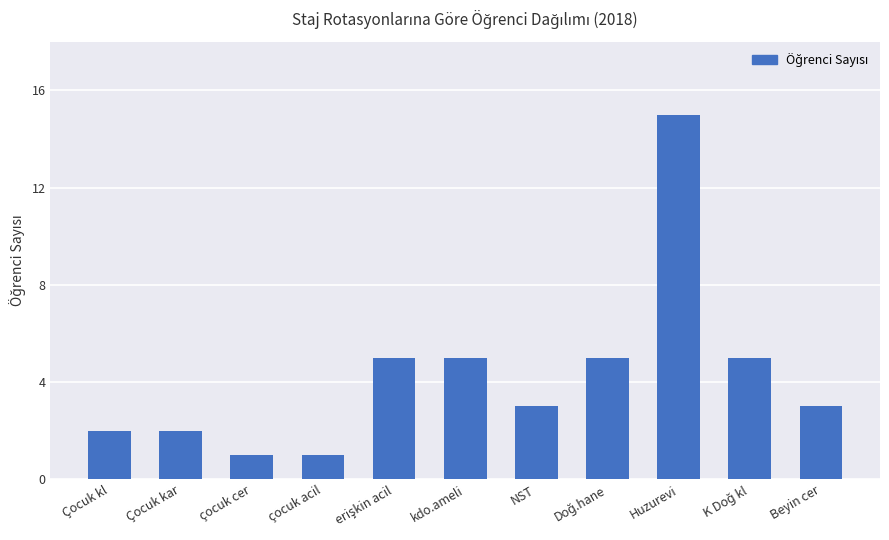

What is the change in value from Çocuk kl to kdo.ameli?

+3